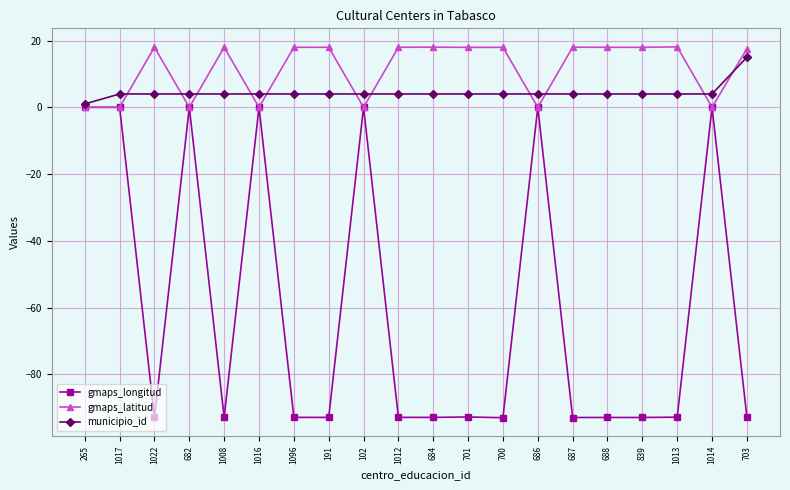

At 701, list the series in order from smallest to largest.

gmaps_longitud, municipio_id, gmaps_latitud